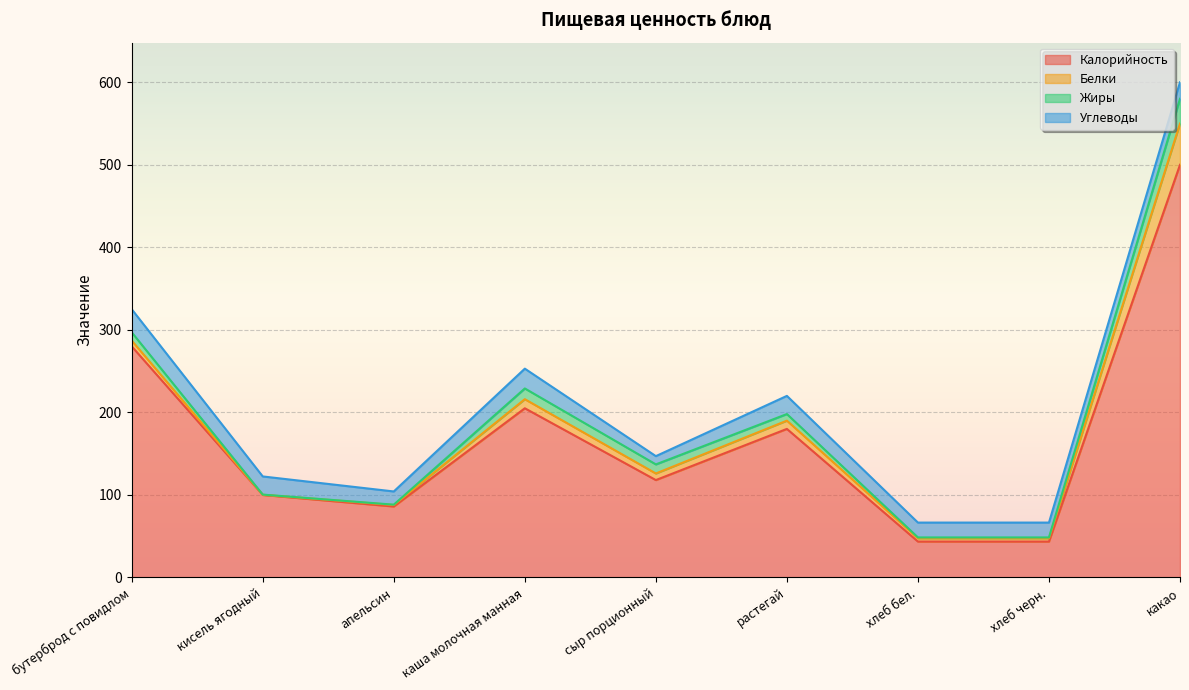

Which series changed the most between бутерброд с повидлом and сыр порционный?

Калорийность